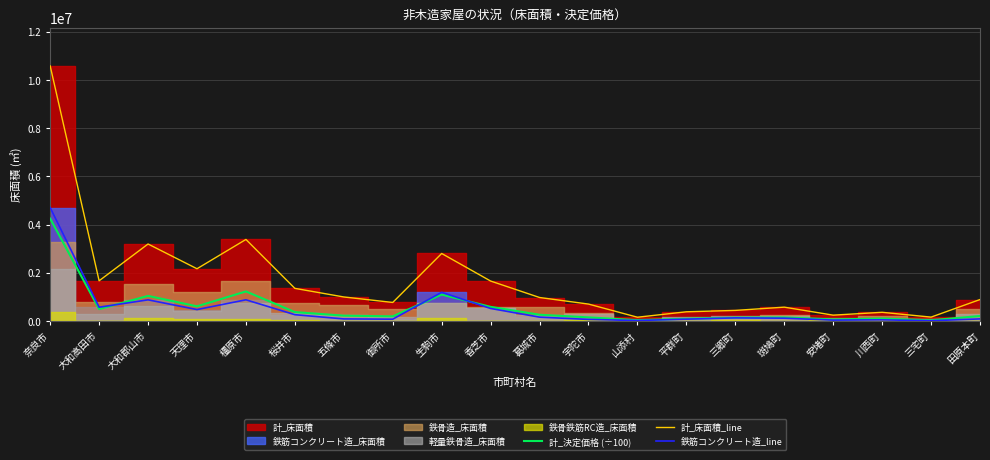

Which series changed the most between 大和高田市 and 安堵町?

計_床面積_line